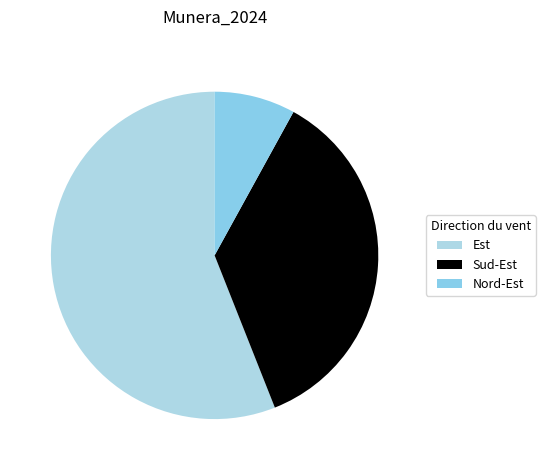

Which category accounts for the majority?

Est